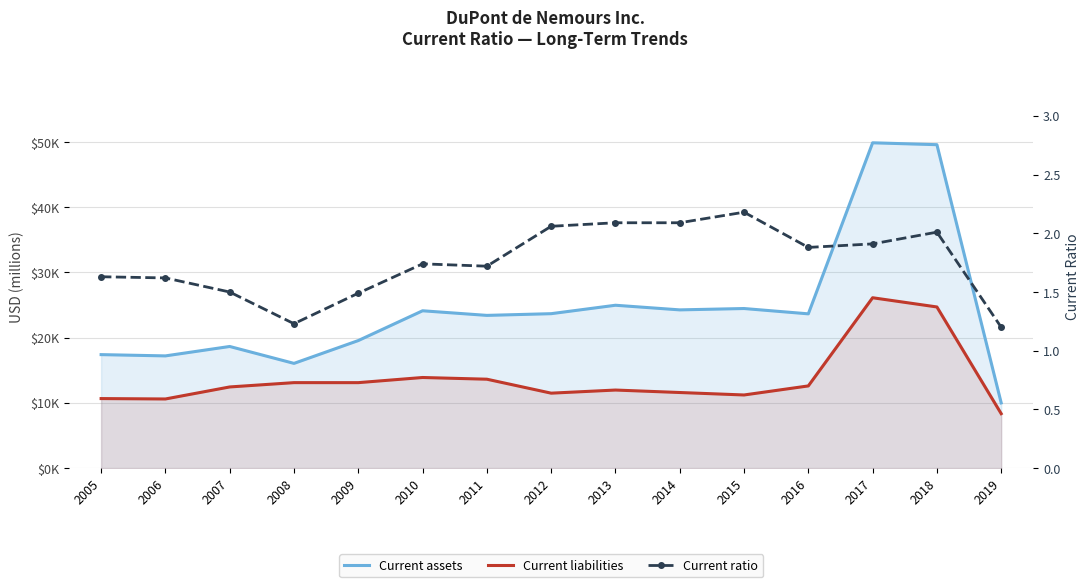

Reading left to right, transcribe all the data shown in this chart.

Current assets: 2005=17404.0	2006=17209.0	2007=18654.0	2008=16060.0	2009=19560.0	2010=24130.0	2011=23422.0	2012=23684.0	2013=24977.0	2014=24267.0	2015=24475.0	2016=23659.0	2017=49893.0	2018=49603.0	2019=9999.0
Current liabilities: 2005=10663.0	2006=10601.0	2007=12445.0	2008=13108.0	2009=13106.0	2010=13896.0	2011=13634.0	2012=11493.0	2013=11971.0	2014=11593.0	2015=11215.0	2016=12604.0	2017=26128.0	2018=24715.0	2019=8346.0
Current ratio: 2005=1.6	2006=1.6	2007=1.5	2008=1.2	2009=1.5	2010=1.7	2011=1.7	2012=2.1	2013=2.1	2014=2.1	2015=2.2	2016=1.9	2017=1.9	2018=2.0	2019=1.2